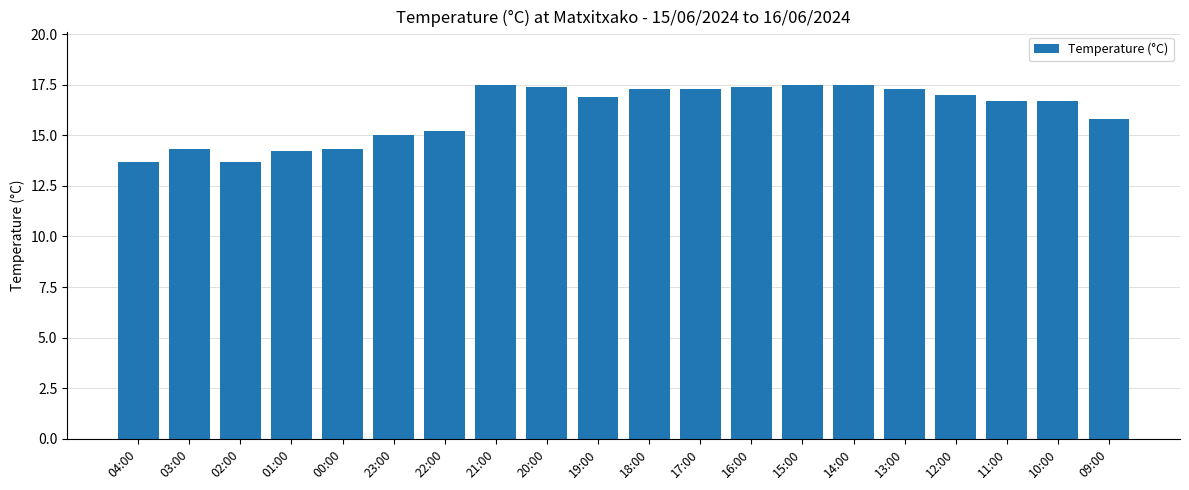

Where does the data first go above 16?

21:00